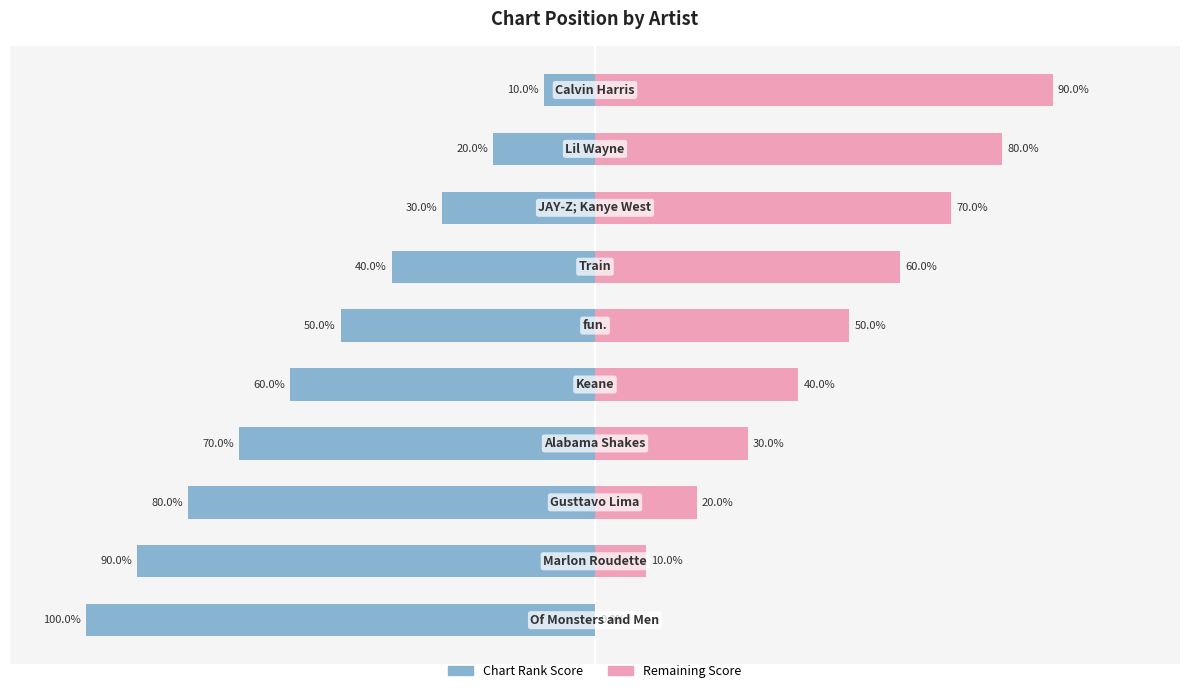

Reading left to right, list all the values displayed in this chart.

Chart Rank Score: 0=-100	1=-90	2=-80	3=-70	4=-60	5=-50	6=-40	7=-30	8=-20	9=-10
Remaining Score: 0=0	1=10	2=20	3=30	4=40	5=50	6=60	7=70	8=80	9=90